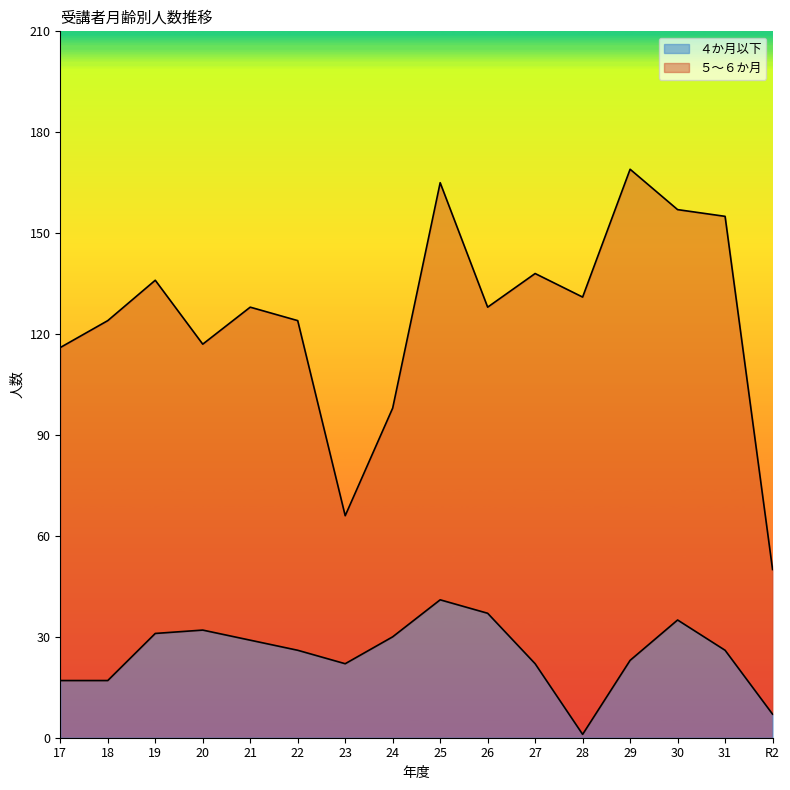

Reading right to left, what are all the values shown in this chart?

7	26	35	23	1	22	37	41	30	22	26	29	32	31	17	17